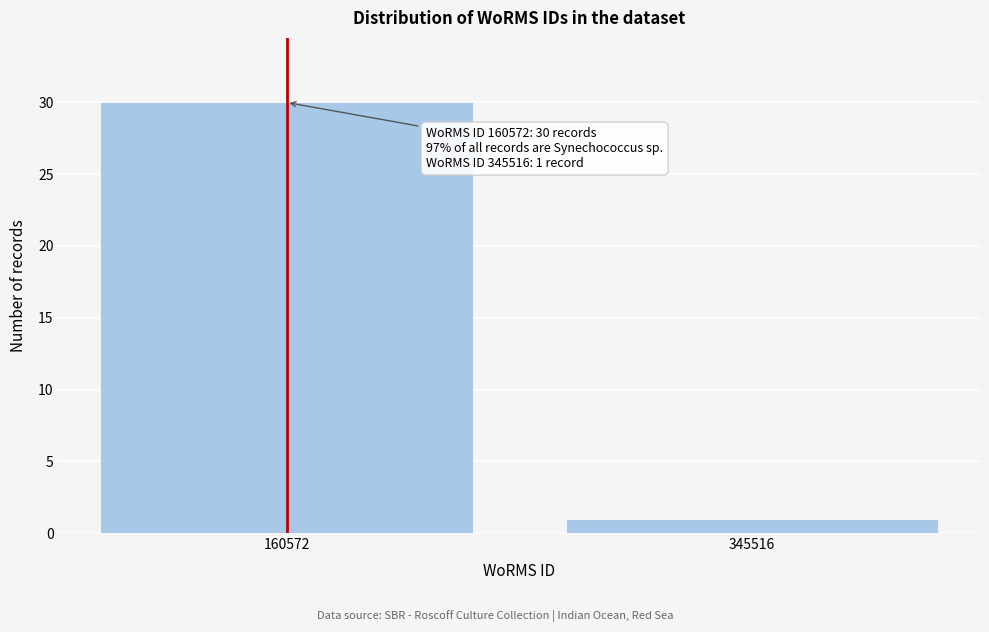

Reading right to left, what are all the values shown in this chart?

1	30